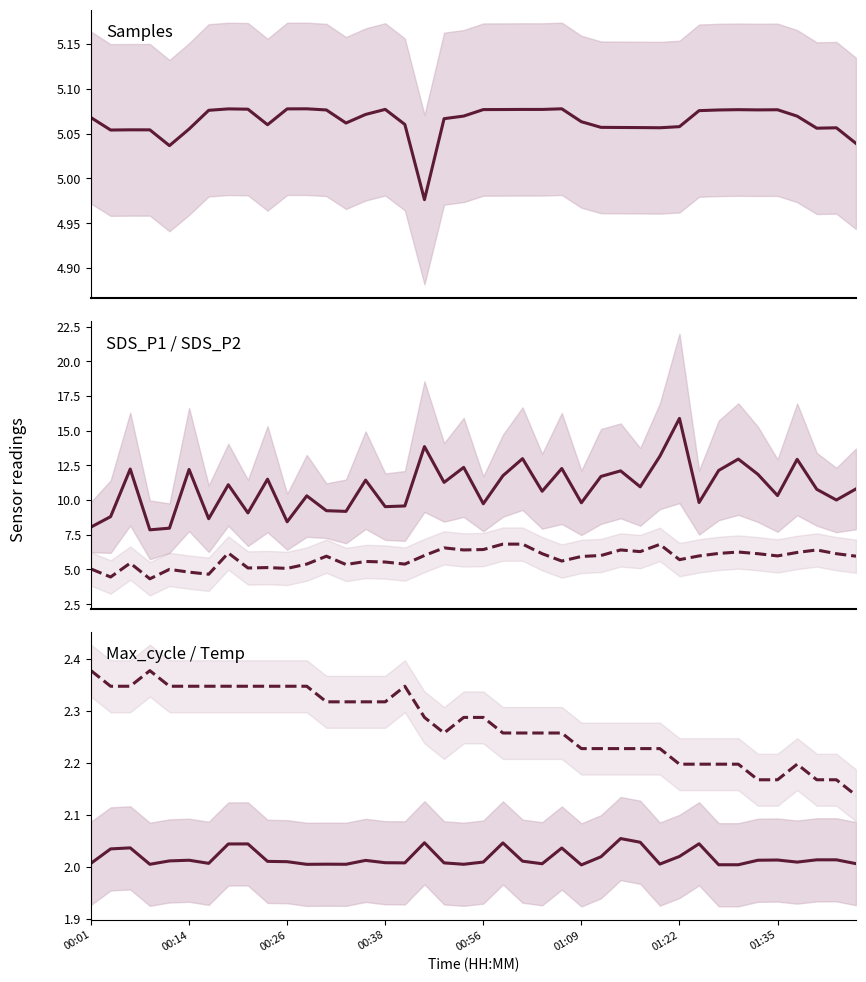

At how many categories does at least one series exceed 5?

40